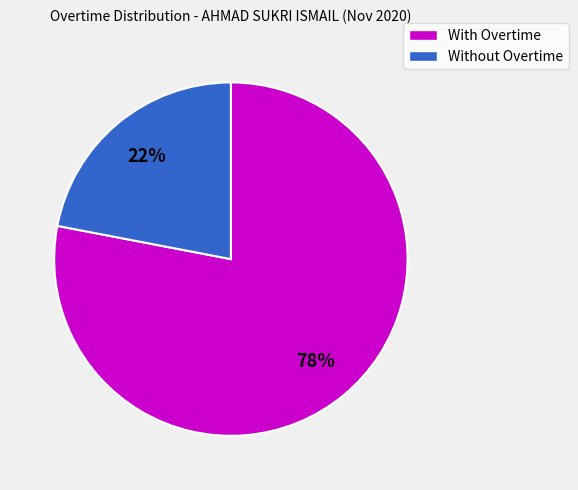

Count the number of slices in the pie.

2